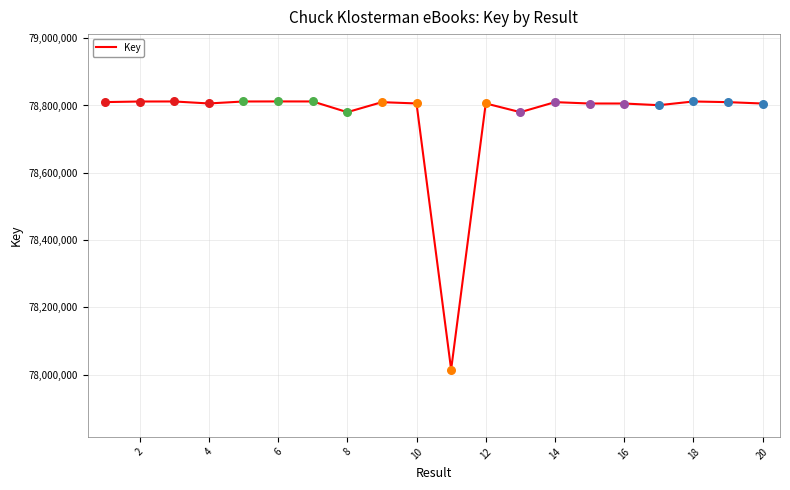

What is the smallest value displayed?

78015439